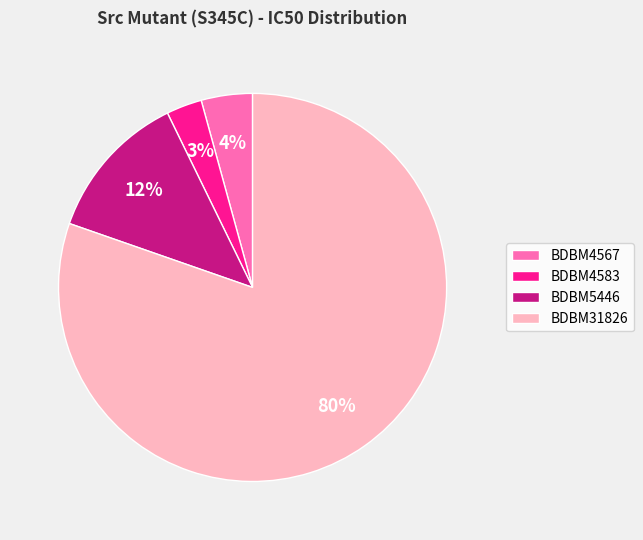

The BDBM4583 slice represents 13% of the pie. True or false?

False